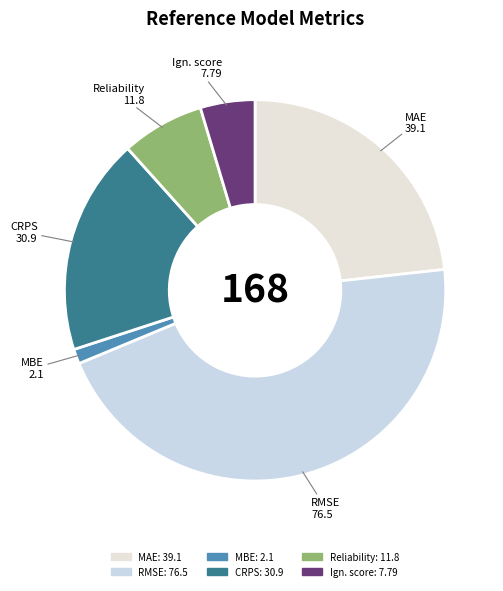

Which slice is the largest?

RMSE